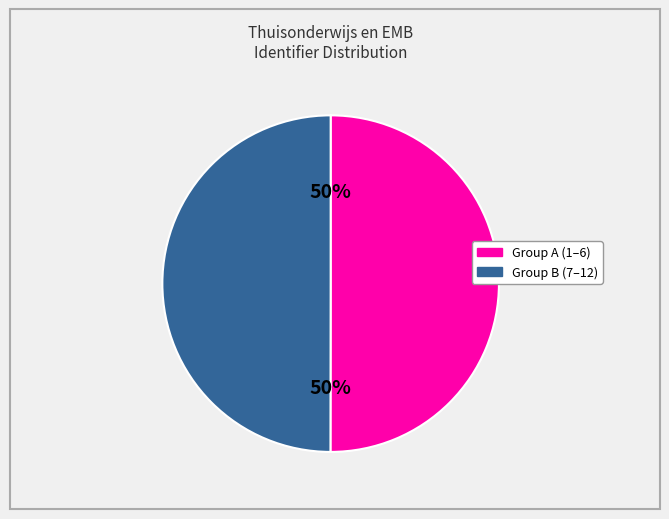

To the nearest percent, what is the average slice percentage?

50%